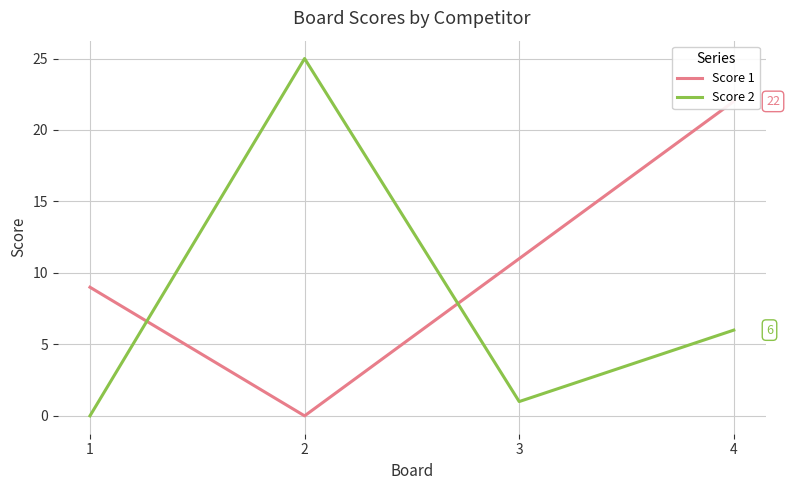

The value of Score 1 at 1 is 12. True or false?

False